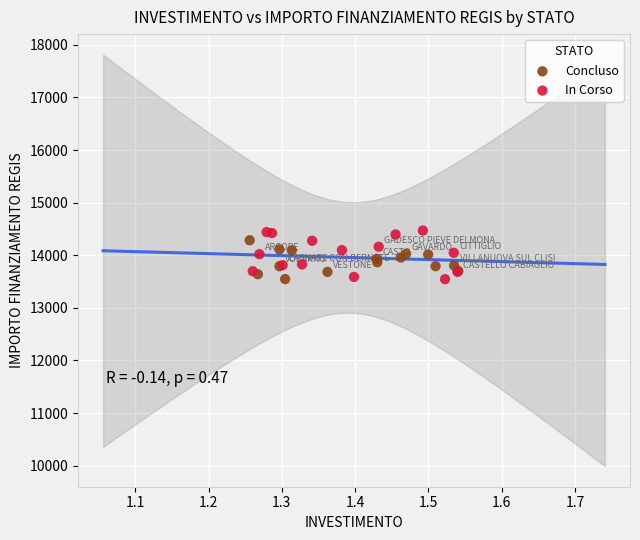

Which series has the widest spread of Y values?

In Corso